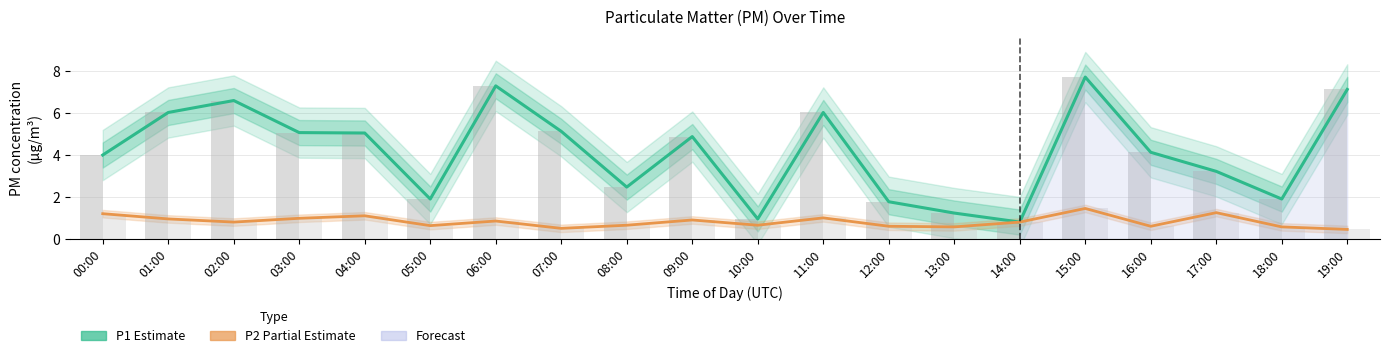

How many groups of bars are there?

20